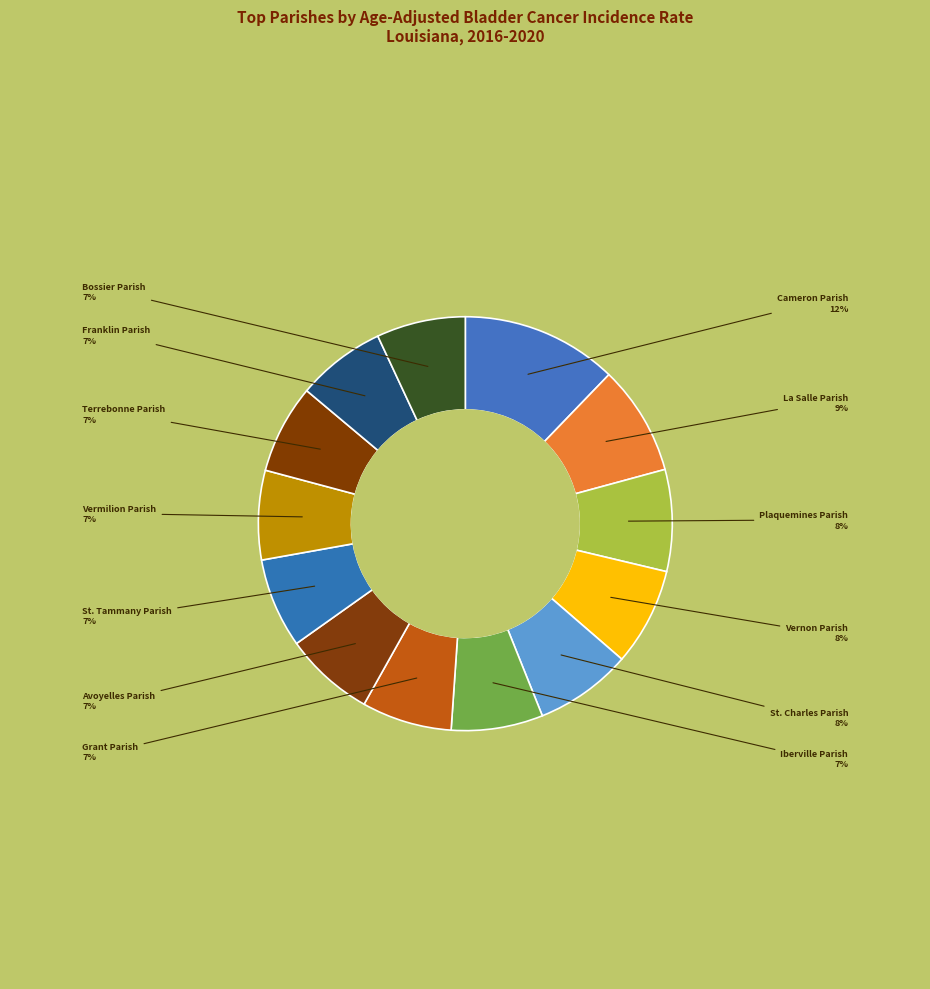

Do Franklin Parish and Plaquemines Parish together represent more than half of the pie?

No